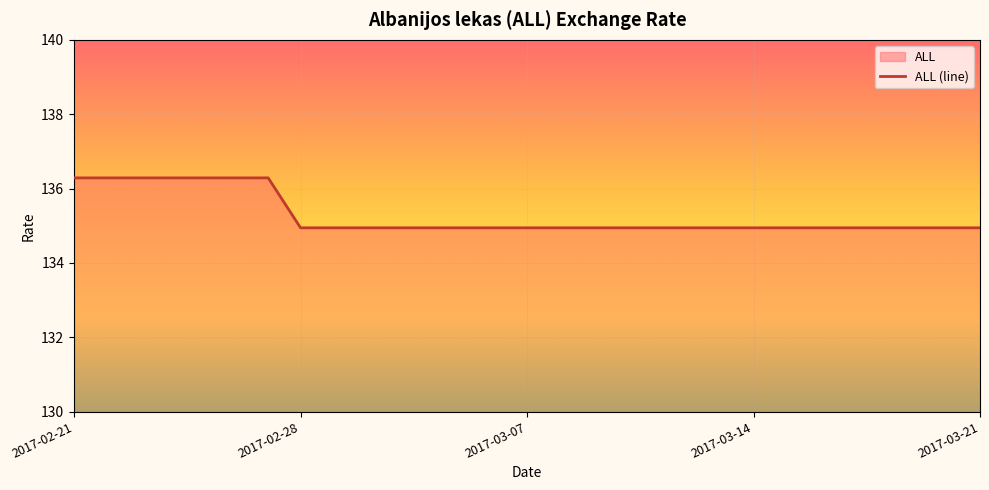

Rank the categories by value from highest to lowest.

2017-02-21, 2017-02-22, 2017-02-23, 2017-02-24, 2017-02-25, 2017-02-26, 2017-02-27, 2017-02-28, 2017-03-01, 2017-03-02, 2017-03-03, 2017-03-04, 2017-03-05, 2017-03-06, 2017-03-07, 2017-03-08, 2017-03-09, 2017-03-10, 2017-03-11, 2017-03-12, 2017-03-13, 2017-03-14, 2017-03-15, 2017-03-16, 2017-03-17, 2017-03-18, 2017-03-19, 2017-03-20, 2017-03-21